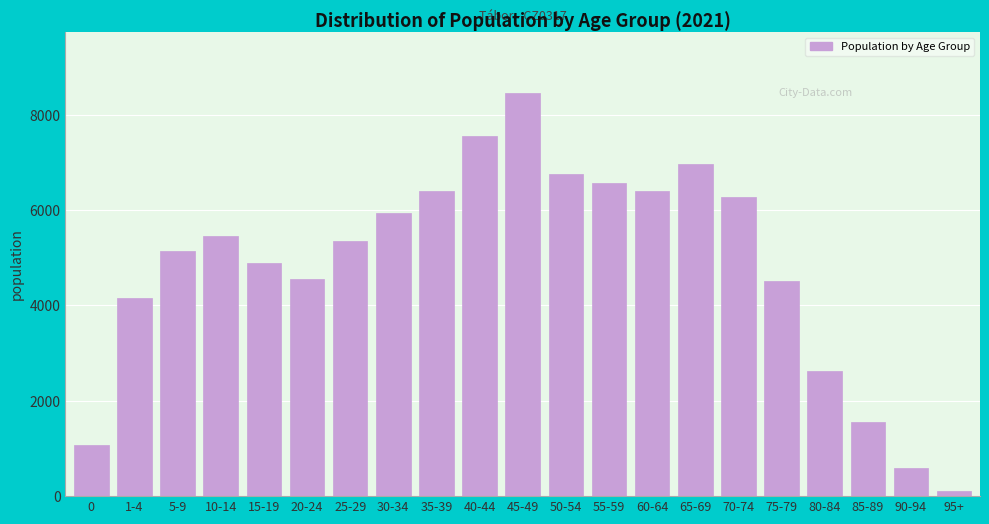

What is the label of the 3rd bar from the right?

85-89